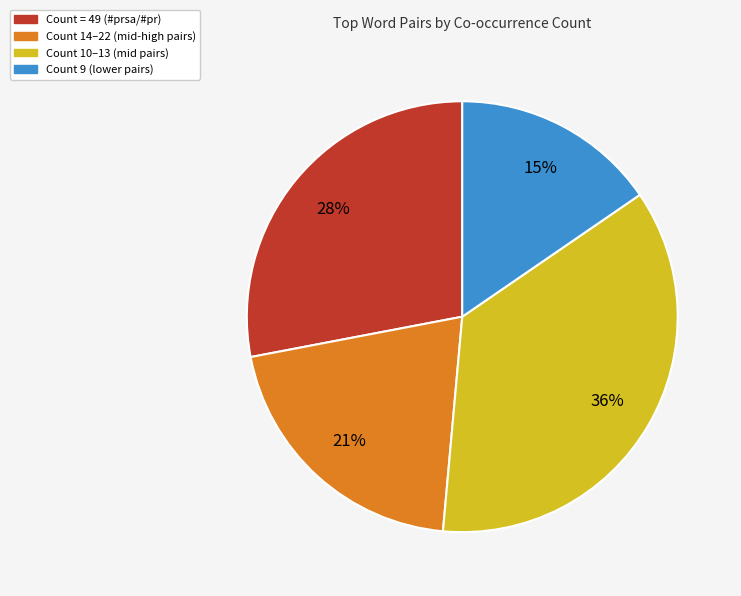

Does any single category account for the majority?

No